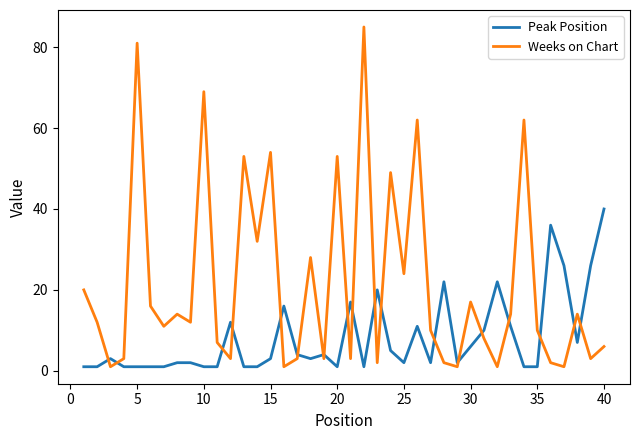

List the series in order of their overall mean, lowest first.

Peak Position, Weeks on Chart